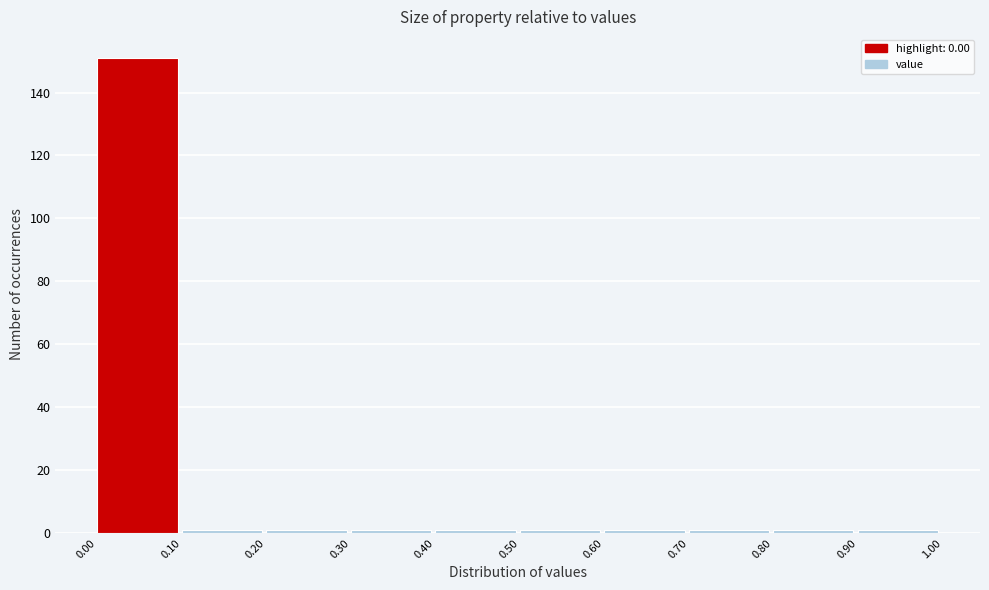

Reading left to right, transcribe this chart: for each bar, give the range it covers on the x-axis and its height. The values are not printed on the chart, so give them approximately, as read against the axis.

0.00 to 0.10: 152
0.10 to 0.20: under 2
0.20 to 0.30: under 2
0.30 to 0.40: under 2
0.40 to 0.50: under 2
0.50 to 0.60: under 2
0.60 to 0.70: under 2
0.70 to 0.80: under 2
0.80 to 0.90: under 2
0.90 to 1.00: under 2